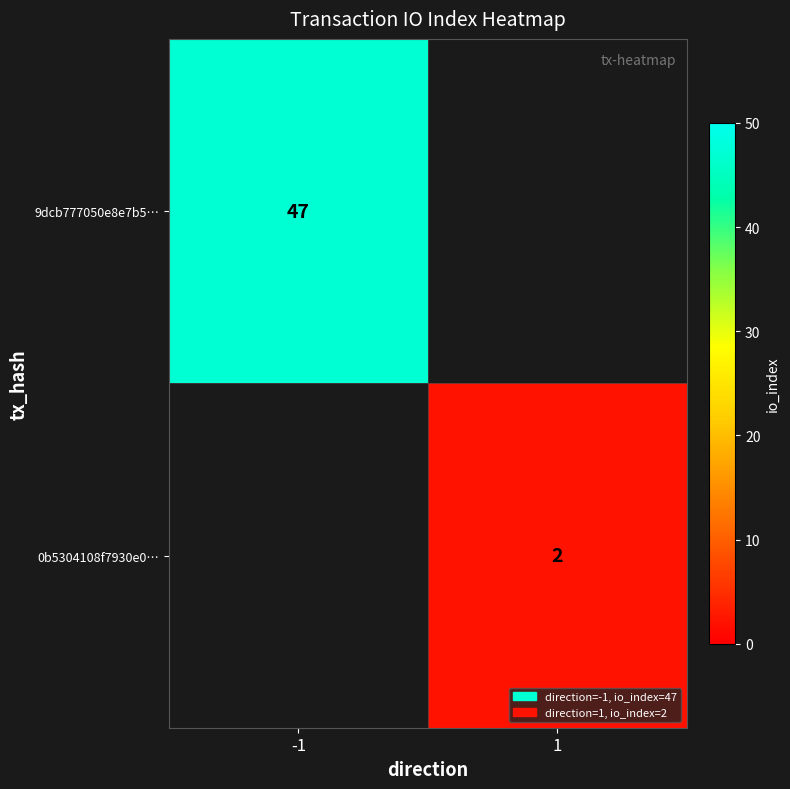

The 0b5304108f7930e0… series shows 3 at 1. True or false?

False